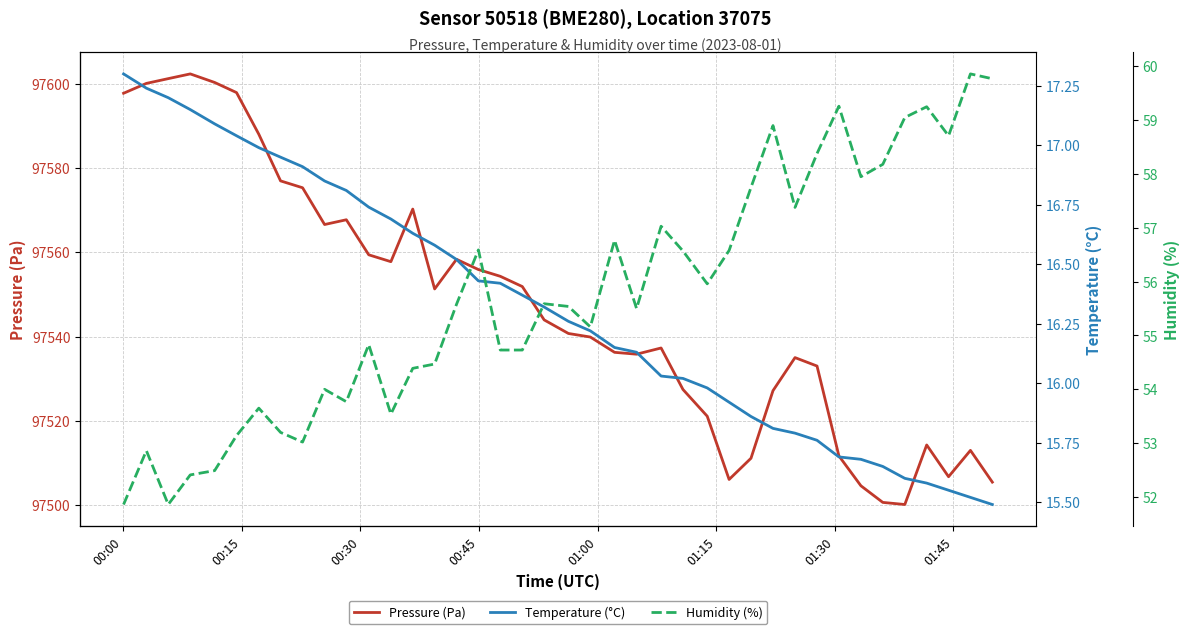

What is the highest value of the Pressure (Pa) series?

97602.3